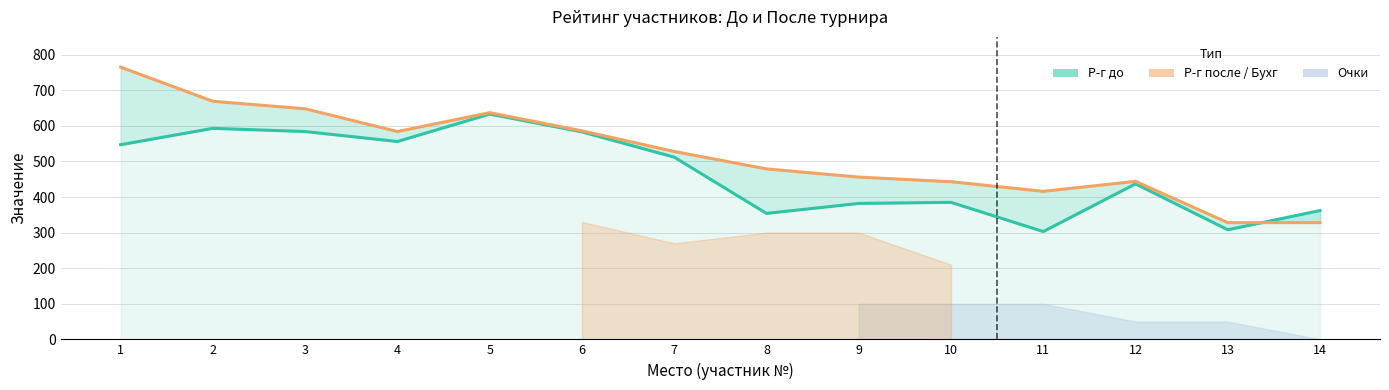

Where is the first local maximum for Р-г после?

5